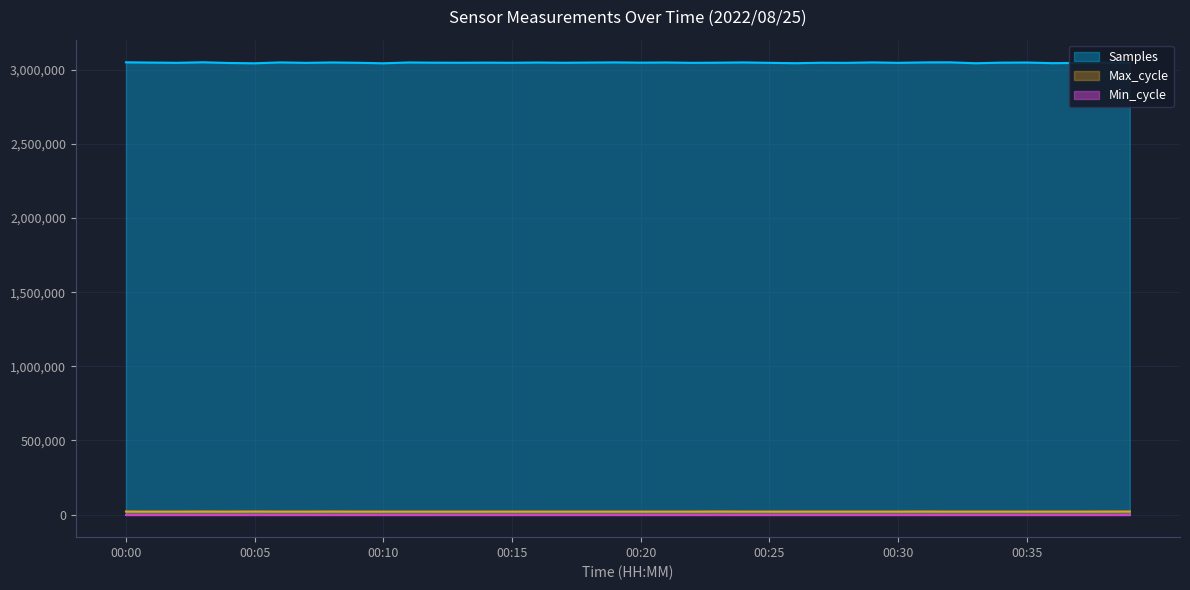

Read the Max_cycle value at 00:34, to the nearest 10.

19940